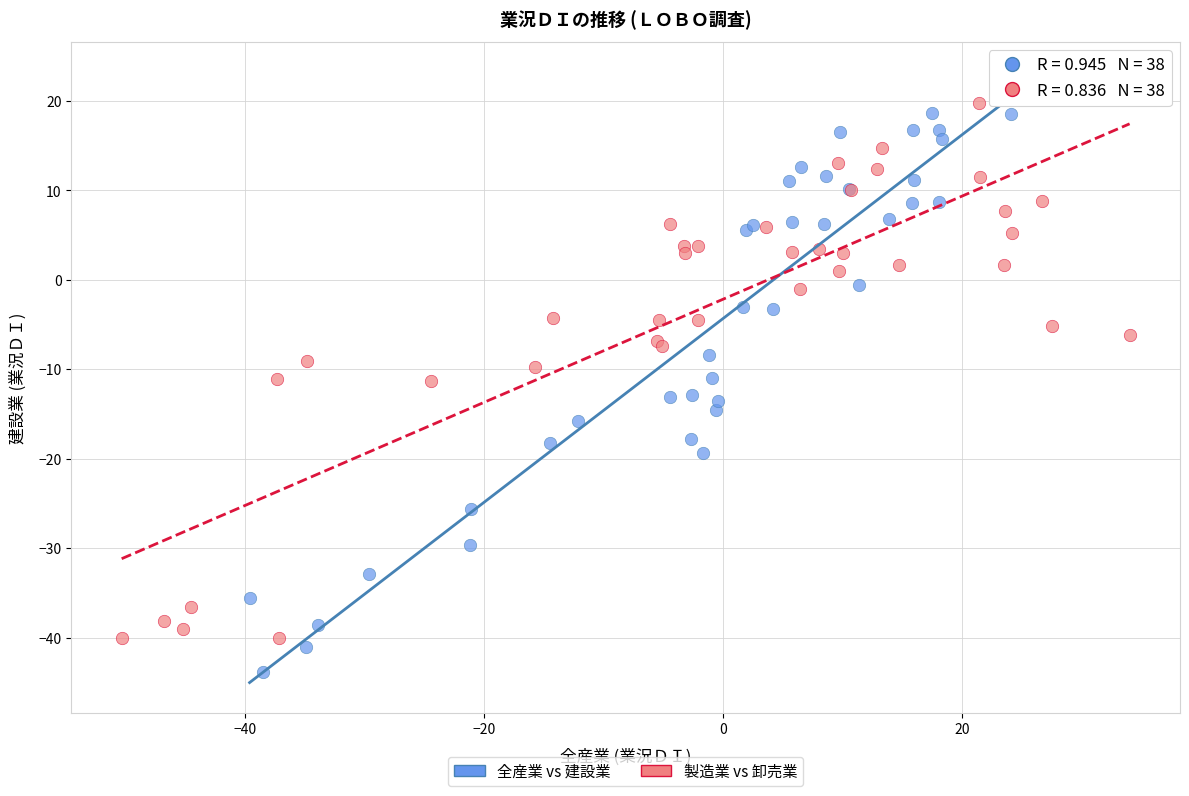

Which series reaches the minimum Y coordinate?

全産業 vs 建設業